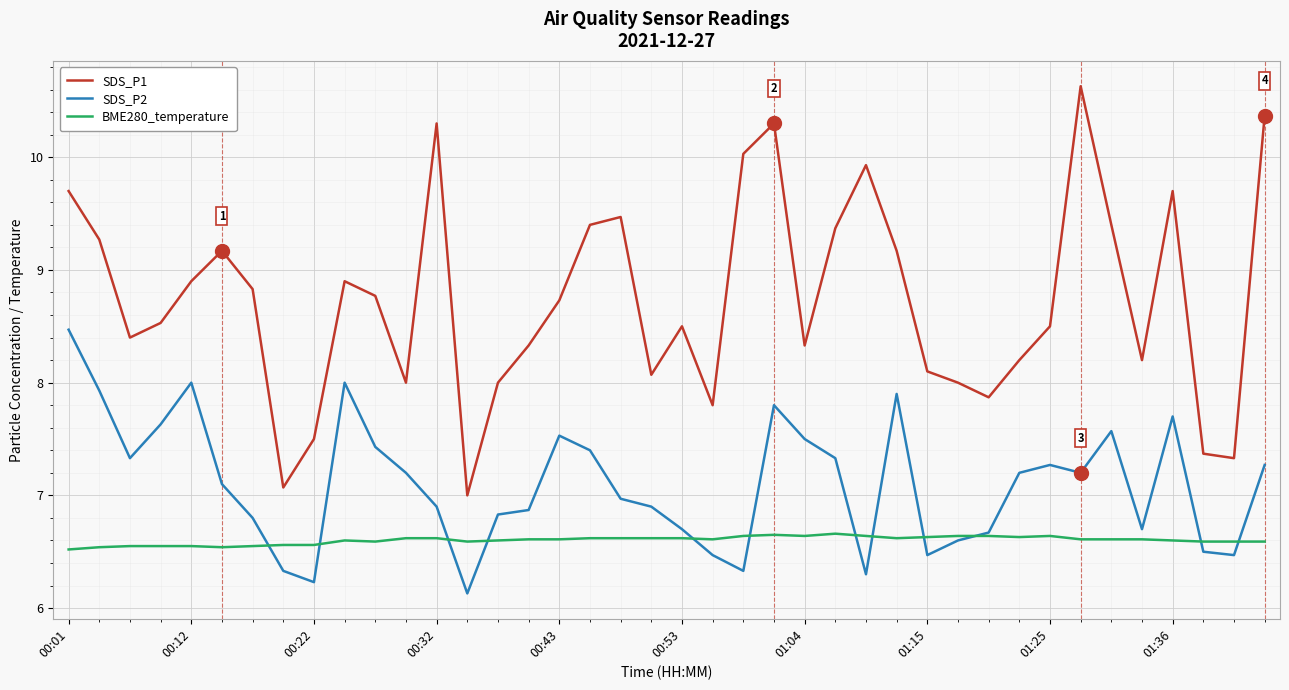

Rank the series by their average value, from lowest to highest.

BME280_temperature, SDS_P2, SDS_P1